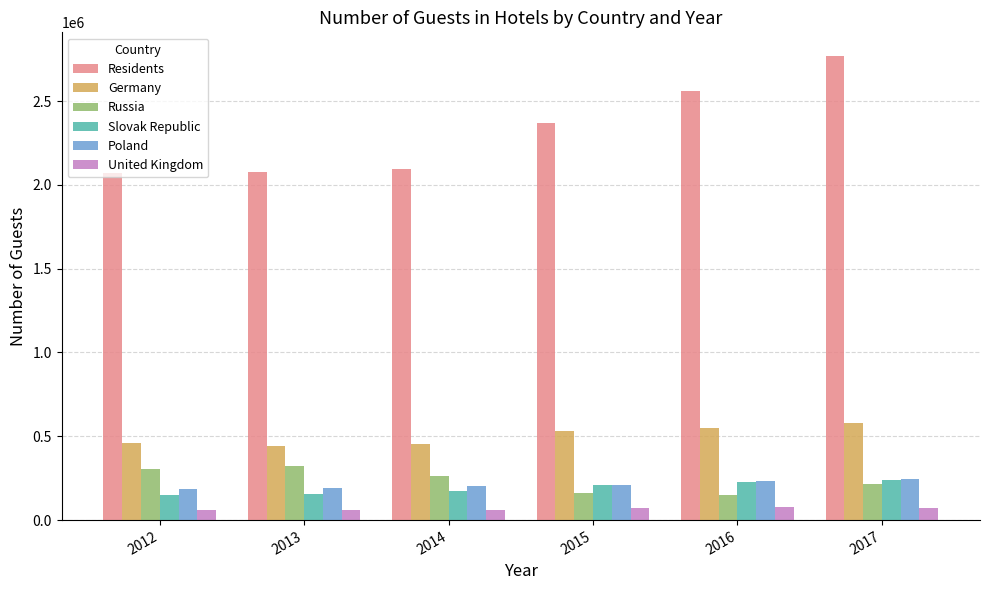

What is the spread (max minus min) of values at 2015?

2301859